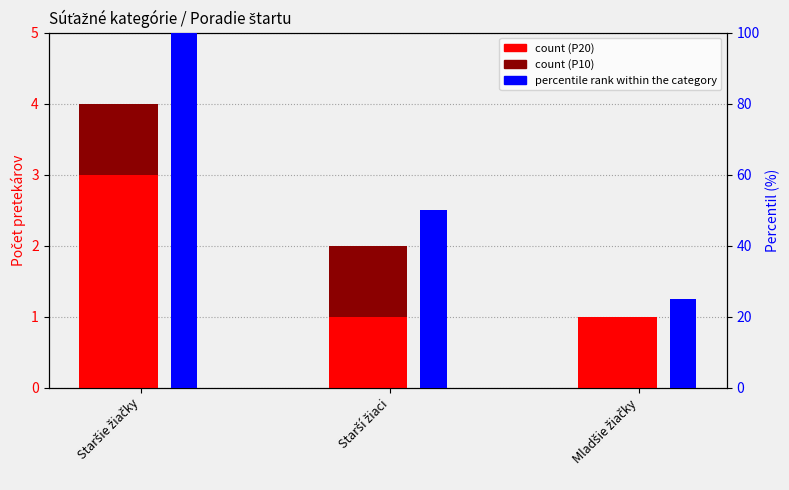

Reading left to right, list all the values displayed in this chart.

P20 count: 3	1	1
P10 count: 1	1	0
percentile rank within category: 100	50	25